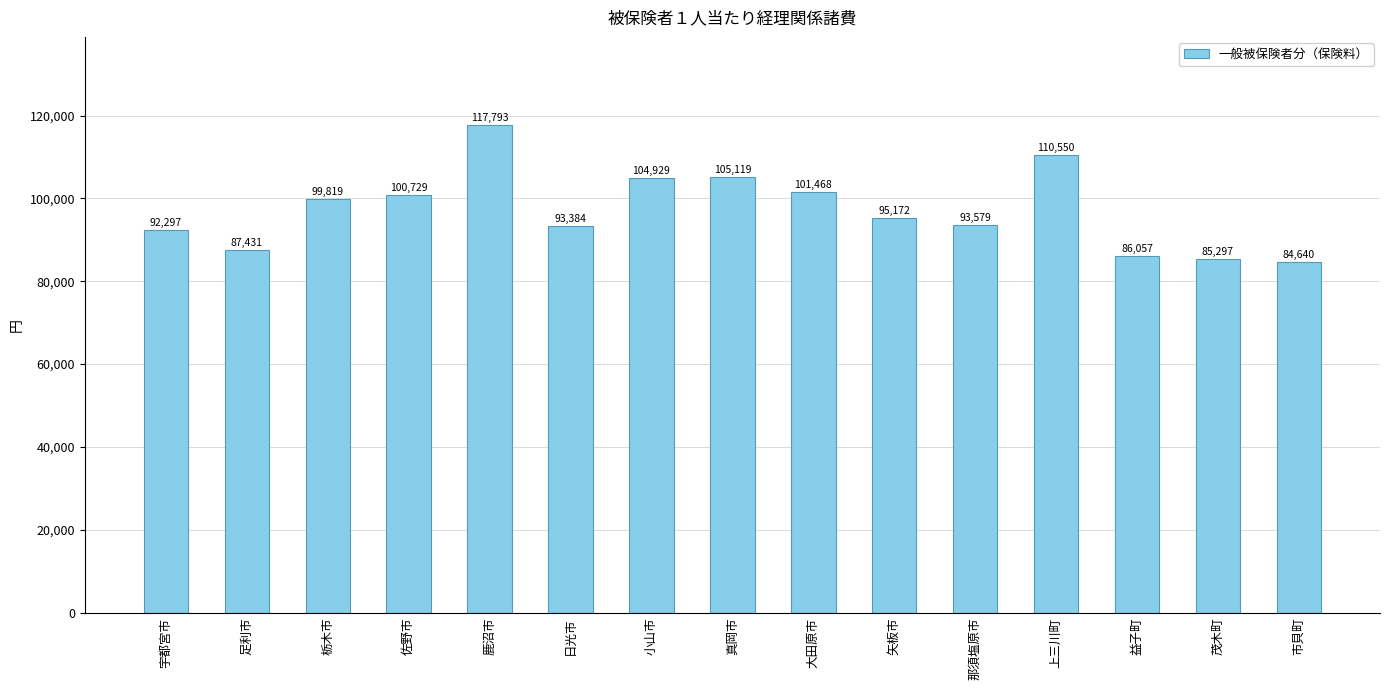

Rank the categories by value from lowest to highest.

市貝町, 茂木町, 益子町, 足利市, 宇都宮市, 日光市, 那須塩原市, 矢板市, 栃木市, 佐野市, 大田原市, 小山市, 真岡市, 上三川町, 鹿沼市